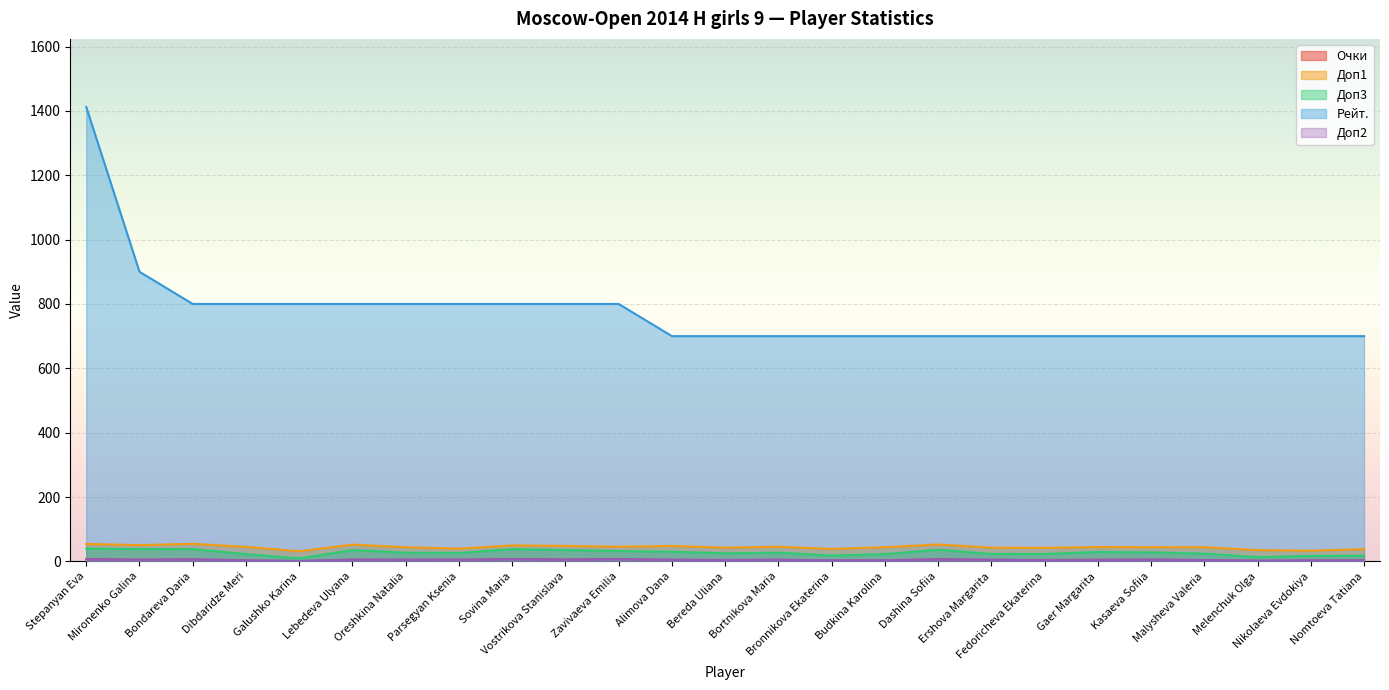

What is the value of the Доп1 point at the 25th from the left?

38.0